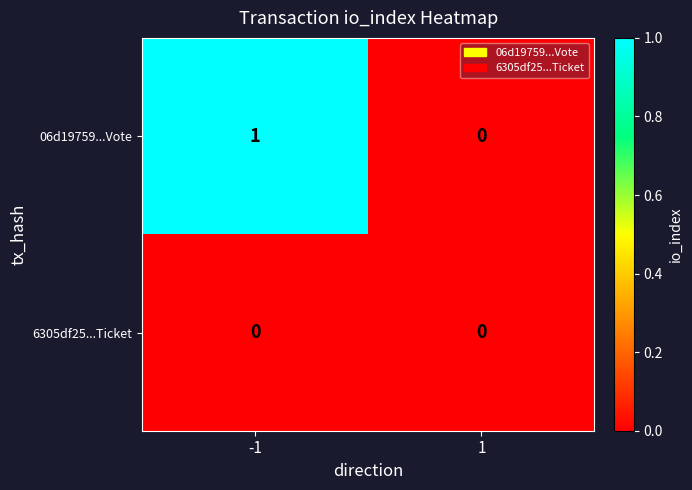

What is the maximum value shown in the chart?

1